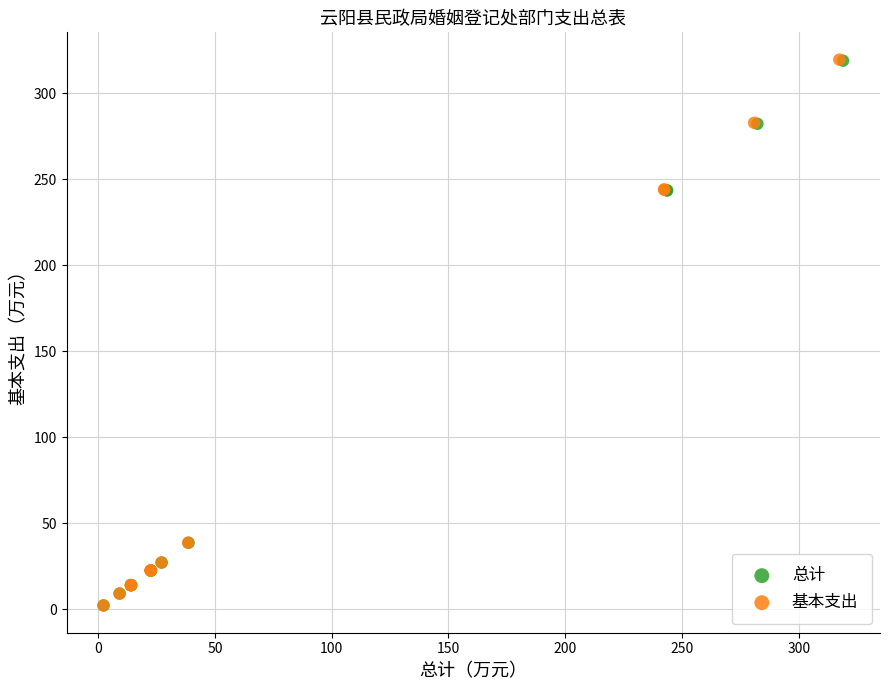

Which series has the largest Y range (max minus min)?

基本支出